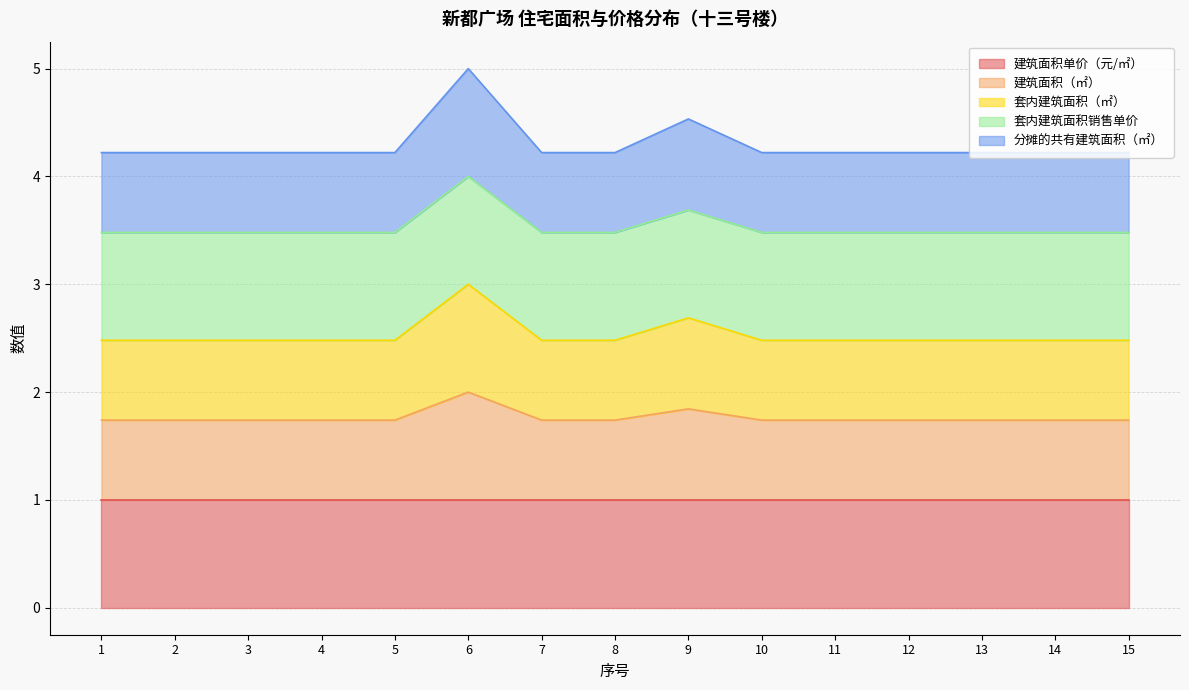

What is the total value across all series at 14?

4.2